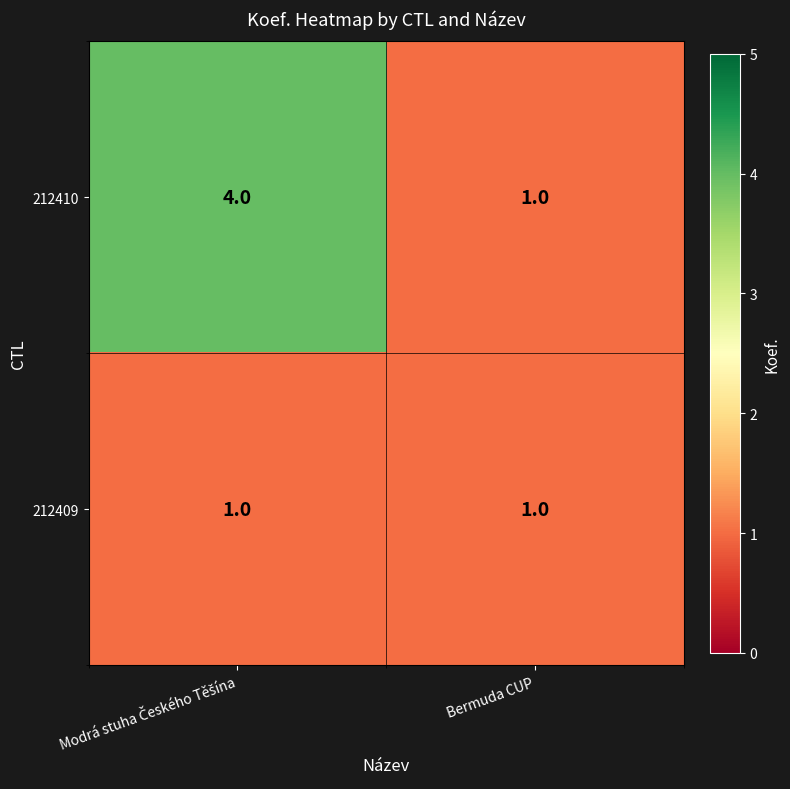

Rank the series by their maximum value, from lowest to highest.

212409, 212410